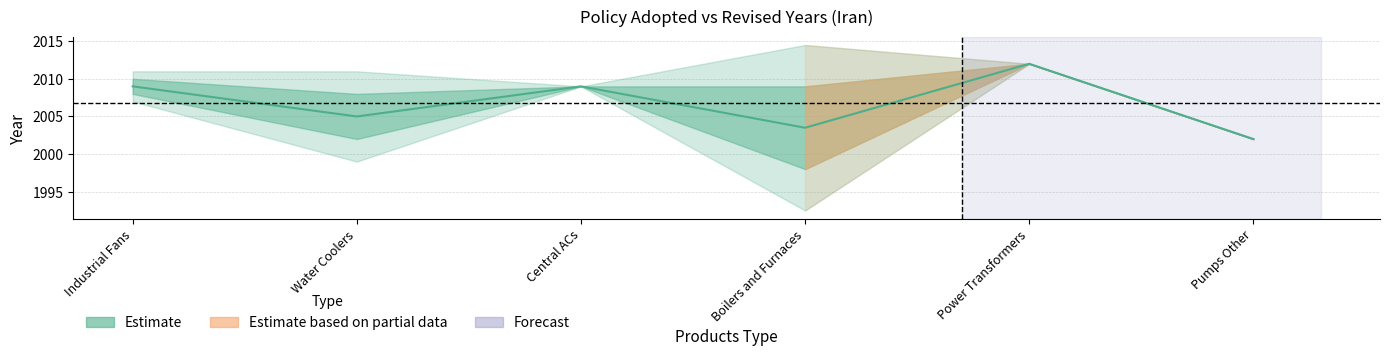

What is the label of the 1st point from the left?

Industrial Fans